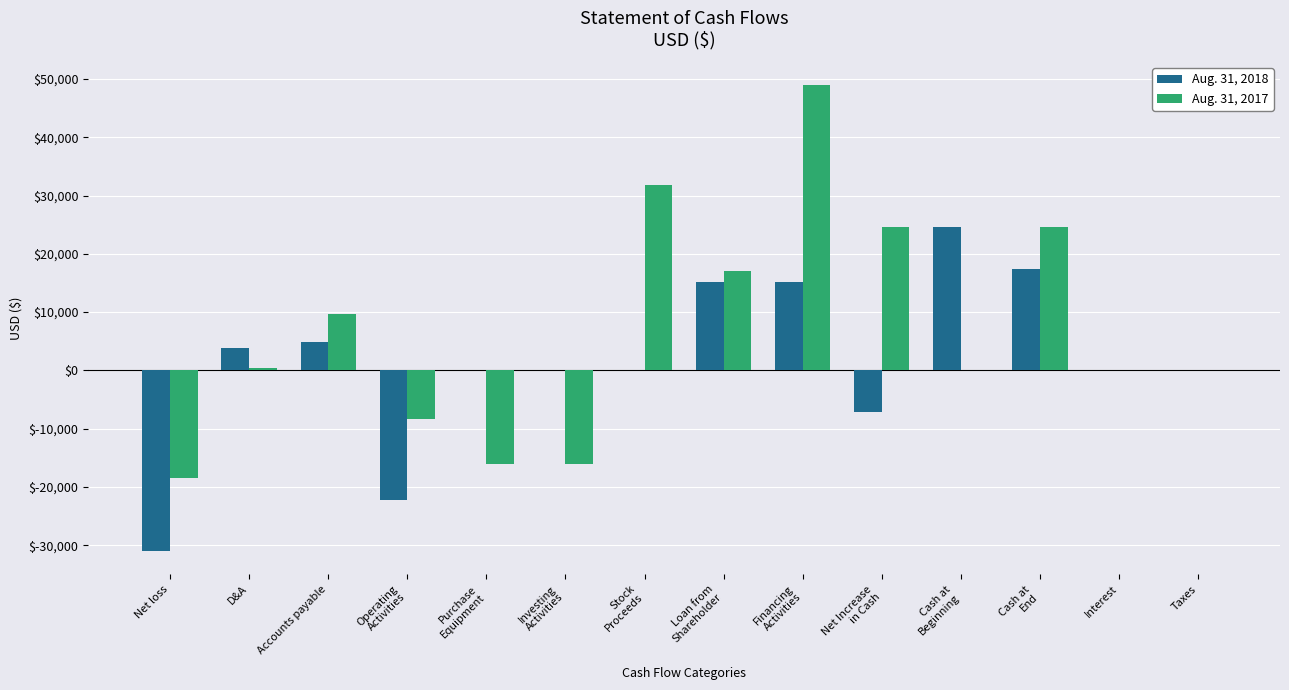

What is the difference between the Aug. 31, 2017 values at Operating
Activities and Net Increase
in Cash?

32850